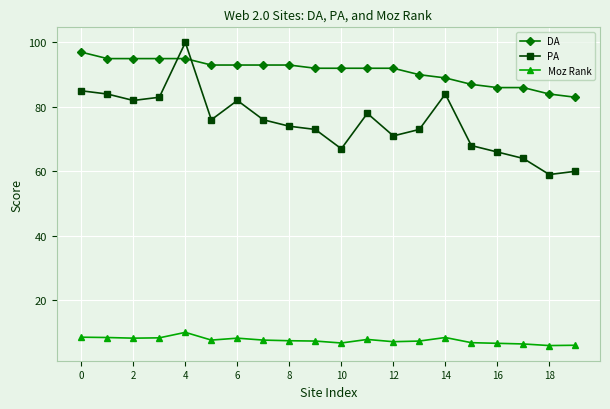

Rank the series by their maximum value, from lowest to highest.

Moz Rank, DA, PA